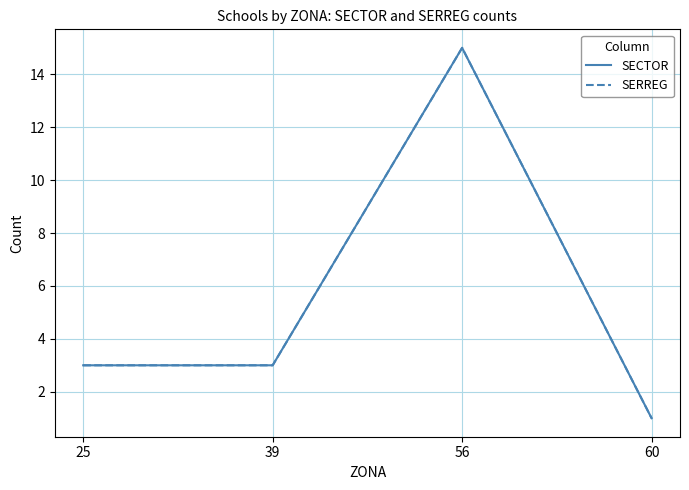

Does the chart have visible grid lines?

Yes